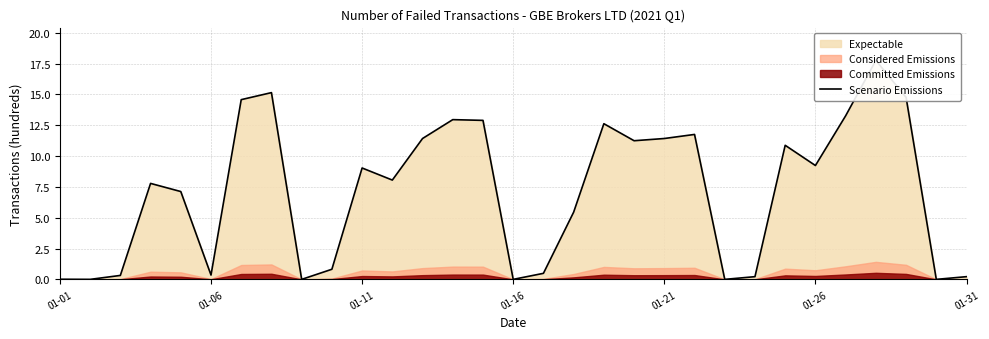

True or false: there are more than 2 points higher than both neighbors.

True